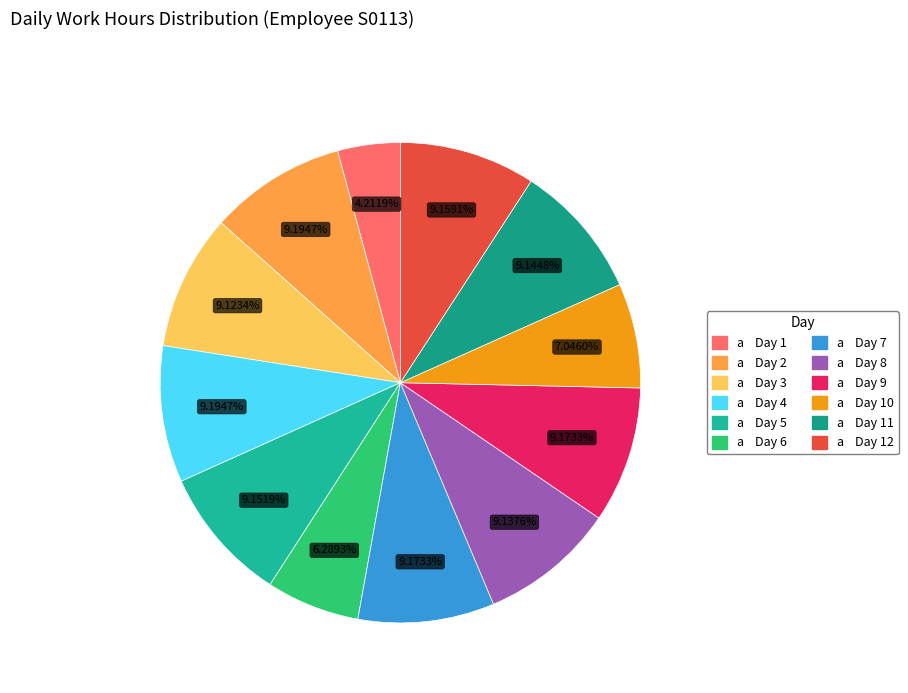

Which category has the smallest portion of the pie?

Day 1